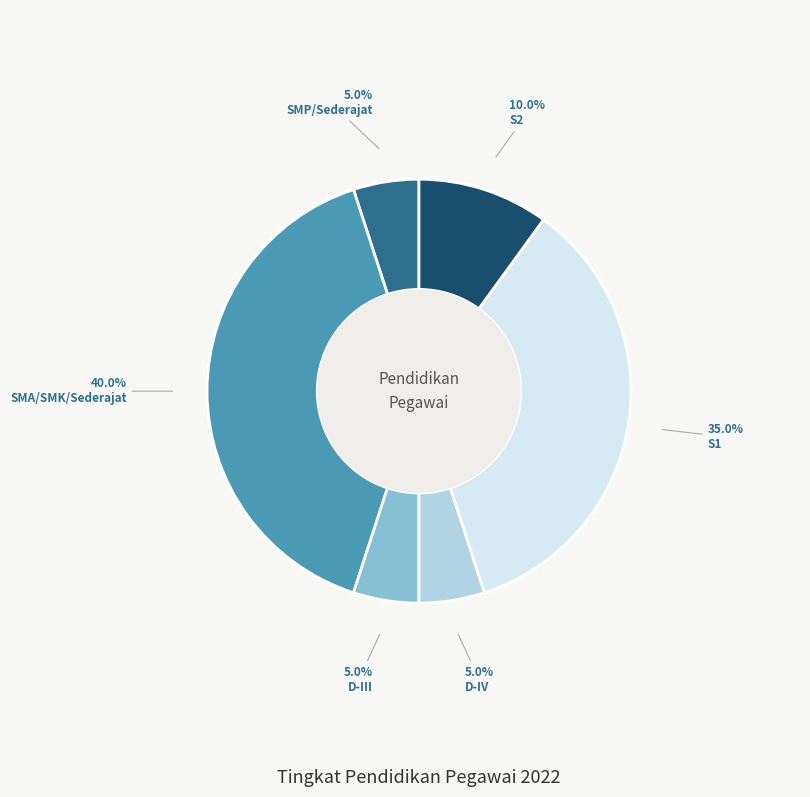

Is there a majority slice in this chart?

No